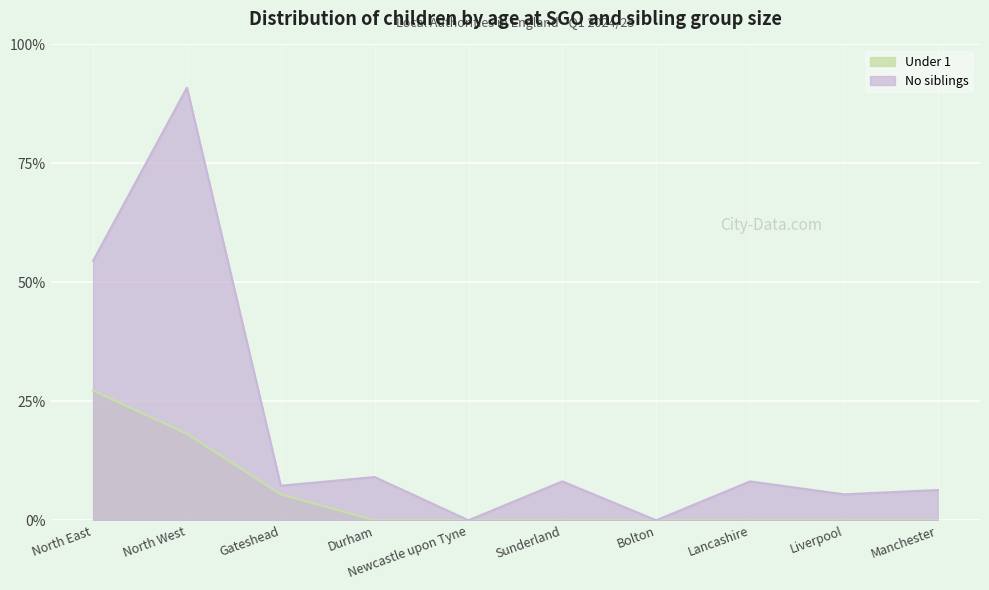

How many distinct data groups are displayed?

2